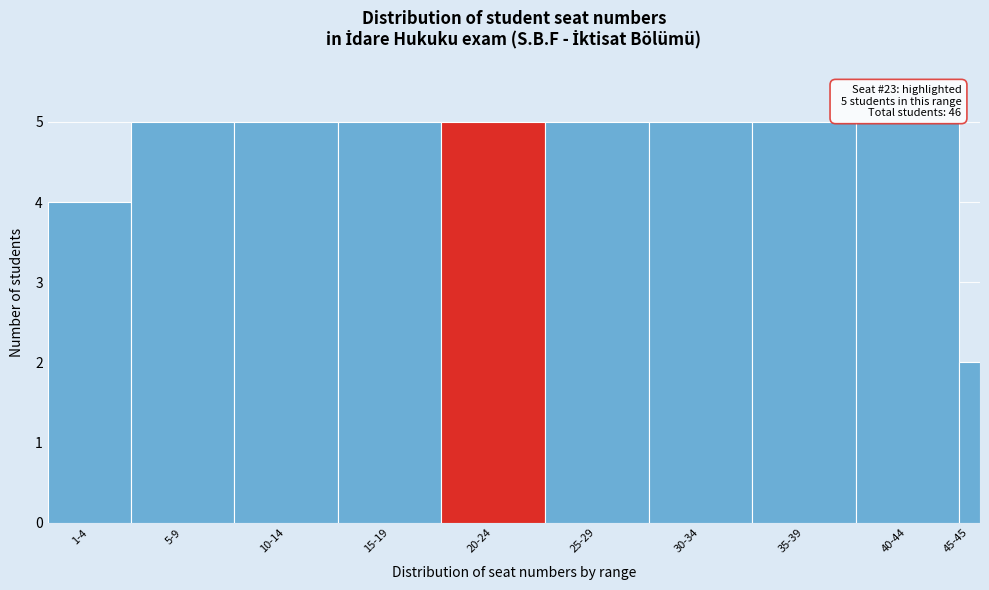

Reading left to right, what are all the values shown in this chart?

1-4=4	5-9=5	10-14=5	15-19=5	20-24=5	25-29=5	30-34=5	35-39=5	40-44=5	45-45=2